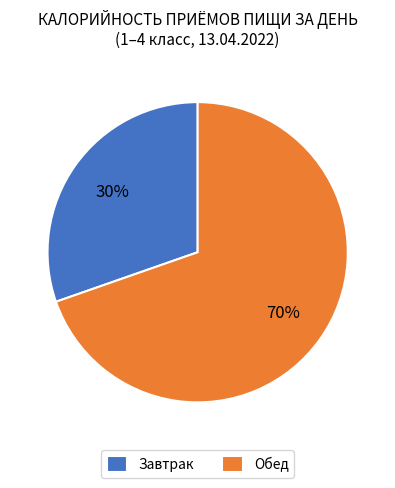

Is Завтрак the majority of the pie?

No